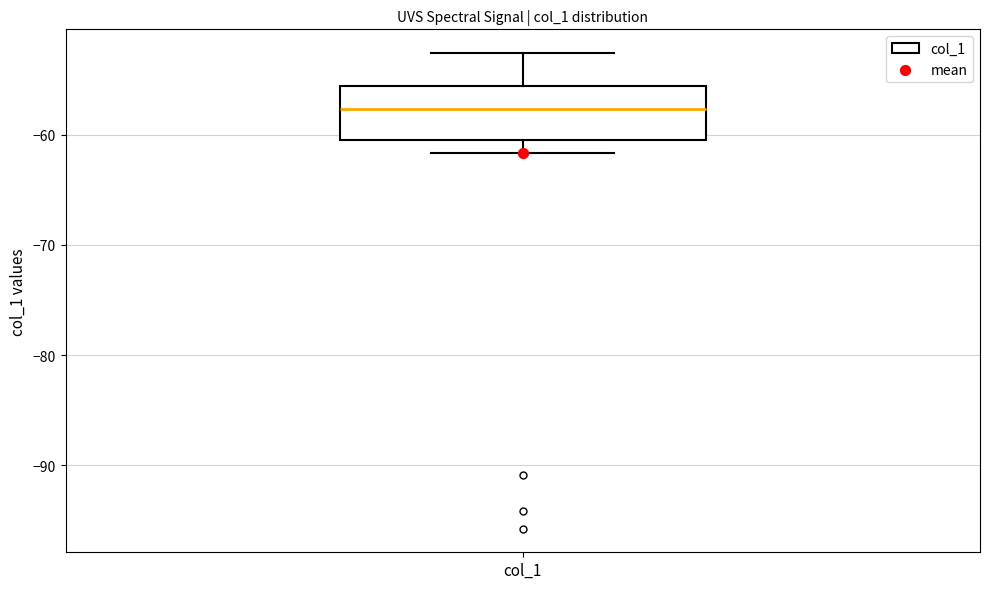

Read this box plot against the y-axis: the position of the median line, the range covered by the box, and the ends of both whiskers. The values are not printed on the chart, so give them approximately, as read against the axis.

median -58, box -60 to -56, whiskers -62 to -53